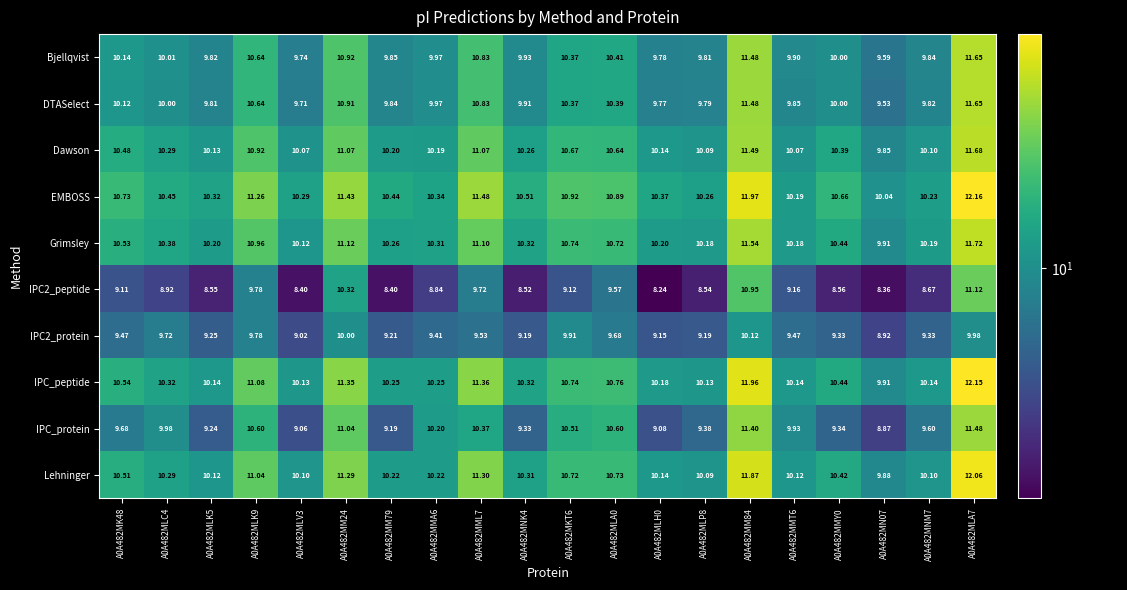

What is the greatest value displayed?

12.2